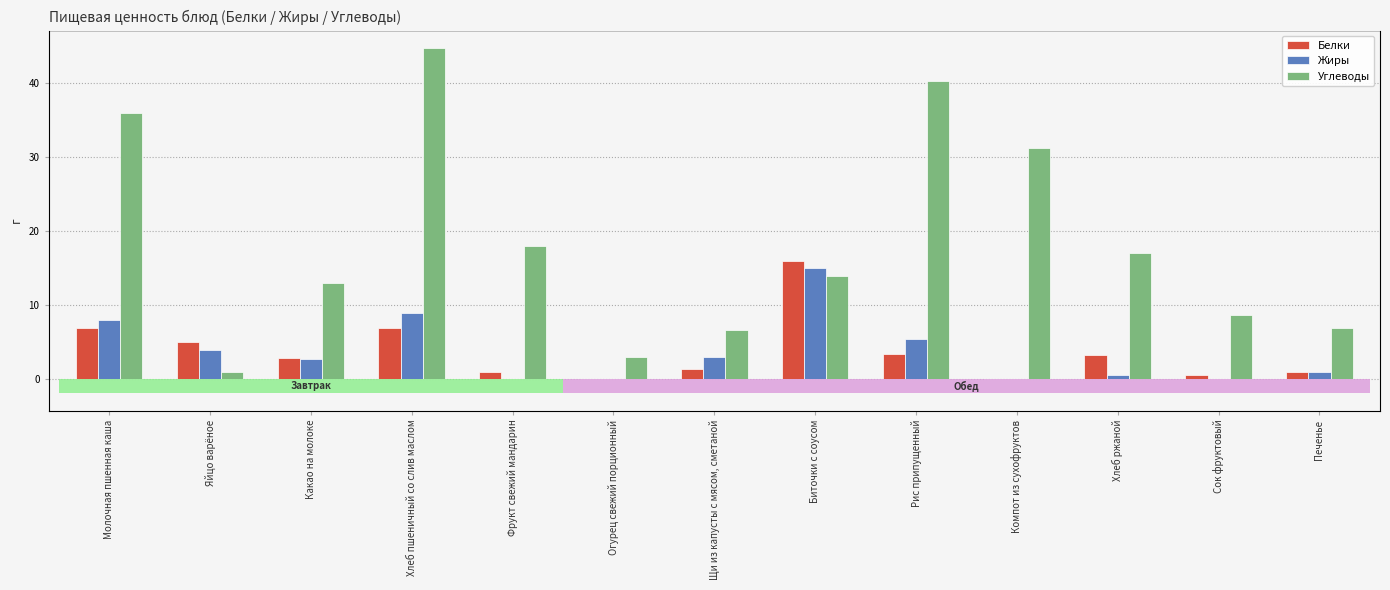

How many bars are there in total?

39